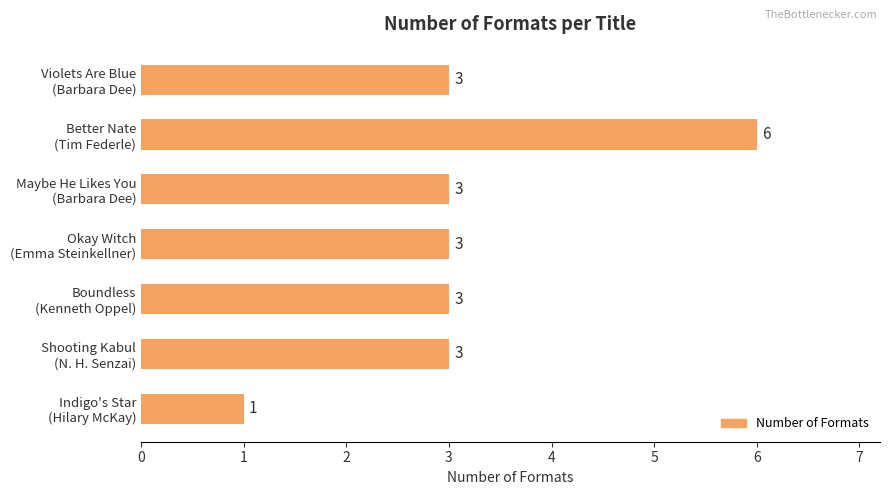

Count the values in the range 3 to 4.

5